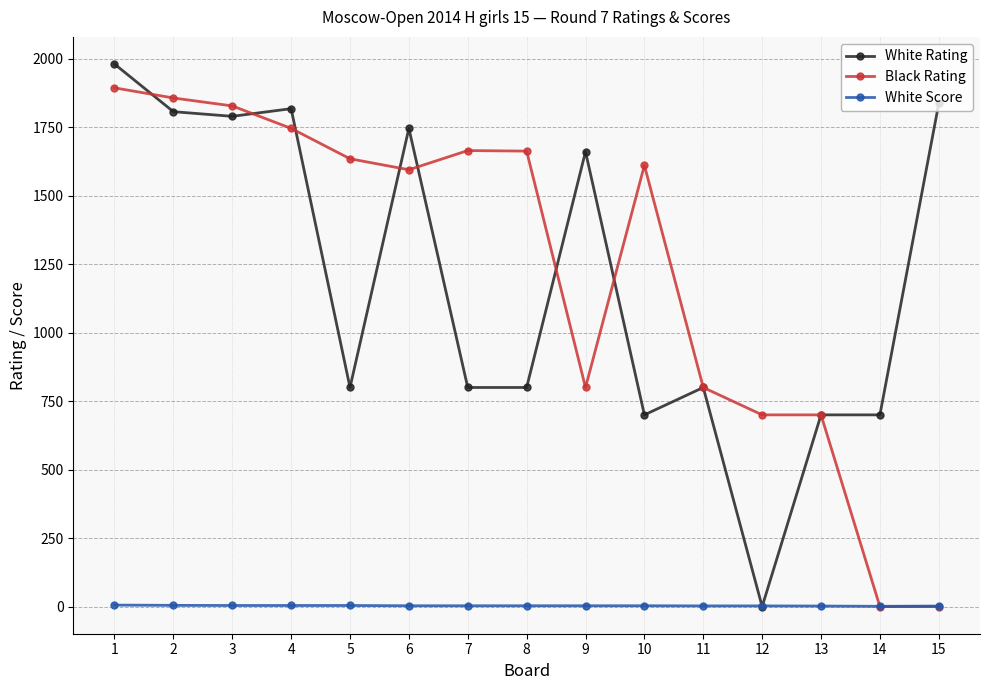

Is the value of White Rating at 11 greater than the value of Black Rating at 12?

Yes